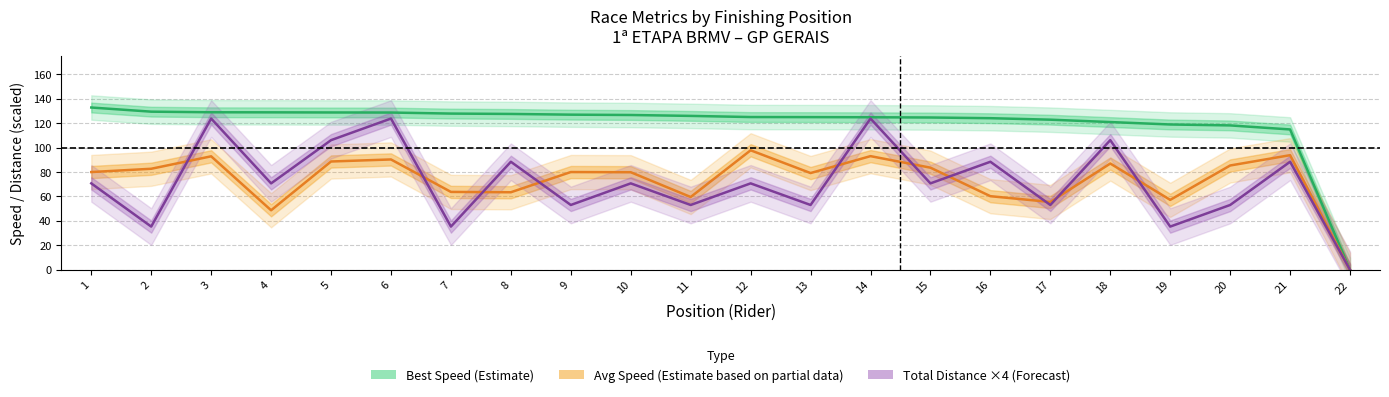

True or false: Total Distance ×4 (Forecast) has a value of 106.1 at 5.

True